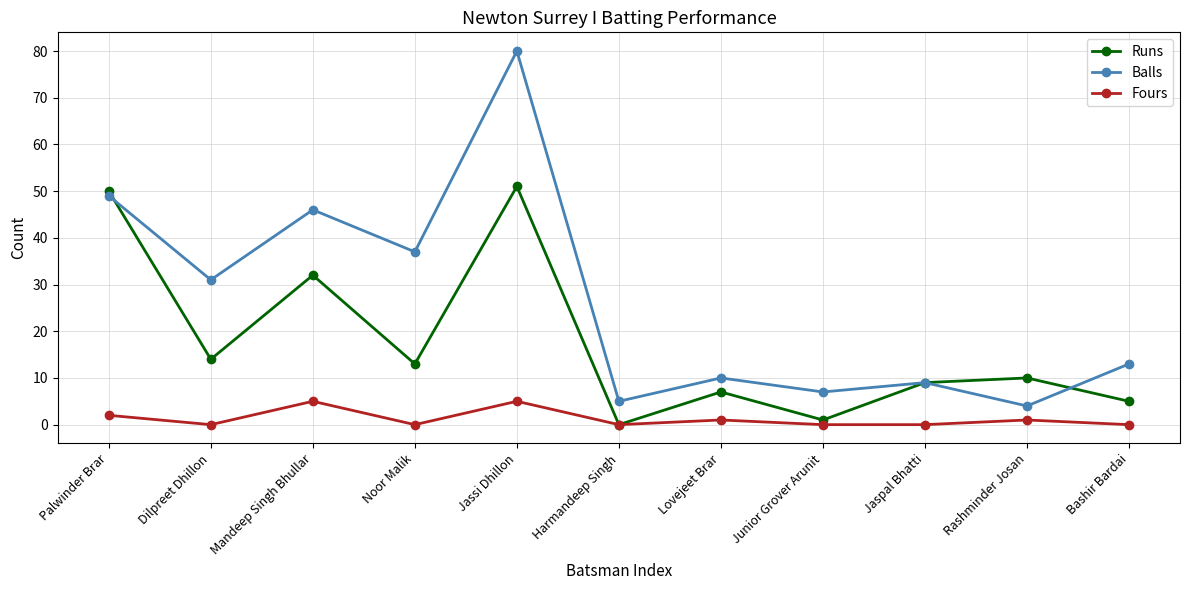

What is the label of the 1st point from the right?

Bashir Bardai